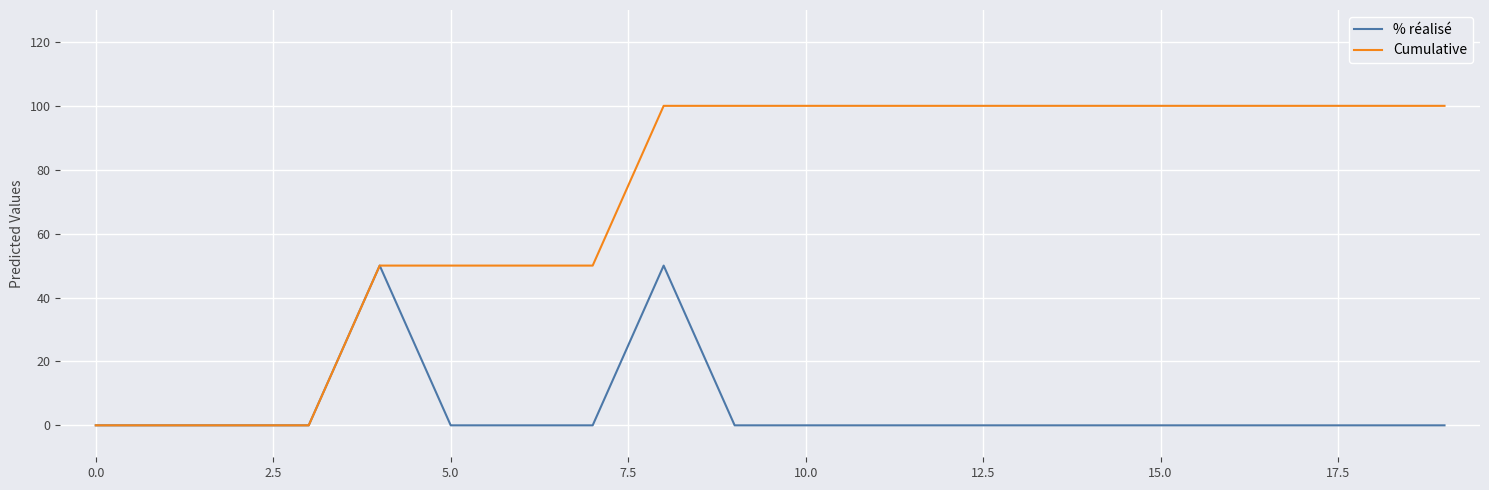

List the series in order of their overall mean, highest first.

Cumulative, % réalisé